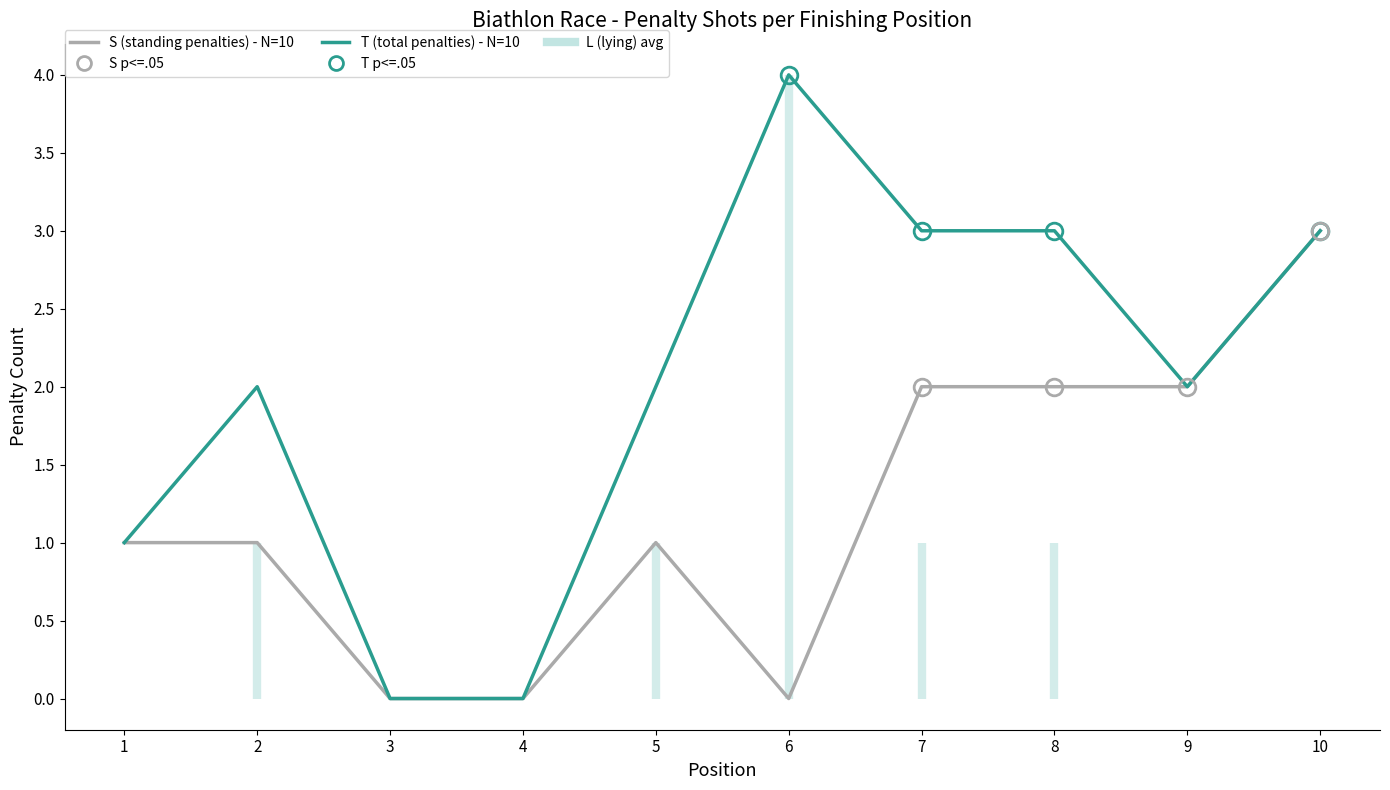

Reading right to left, extract all data points from this chart.

S (standing penalties) - N=10: 3	2	2	2	0	1	0	0	1	1
T (total penalties) - N=10: 3	2	3	3	4	2	0	0	2	1